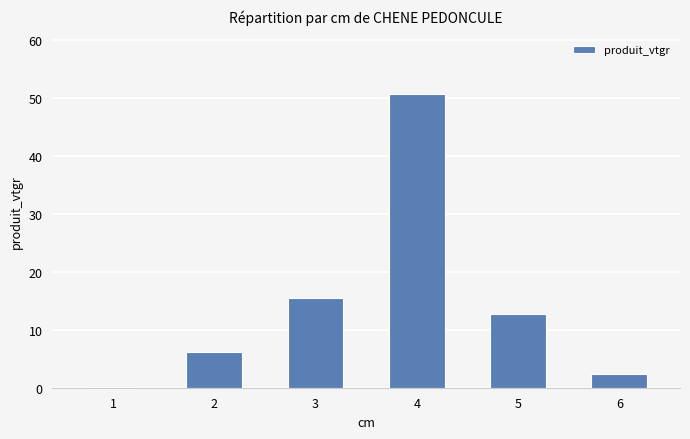

How many values exceed 12?

3